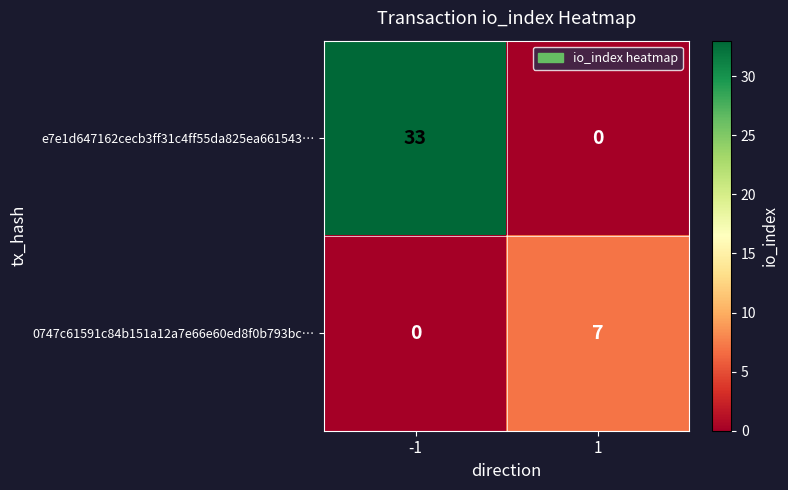

List the series in order of their peak value, lowest first.

0747c61591c84b151a12a7e66e60ed8f0b793bc…, e7e1d647162cecb3ff31c4ff55da825ea661543…